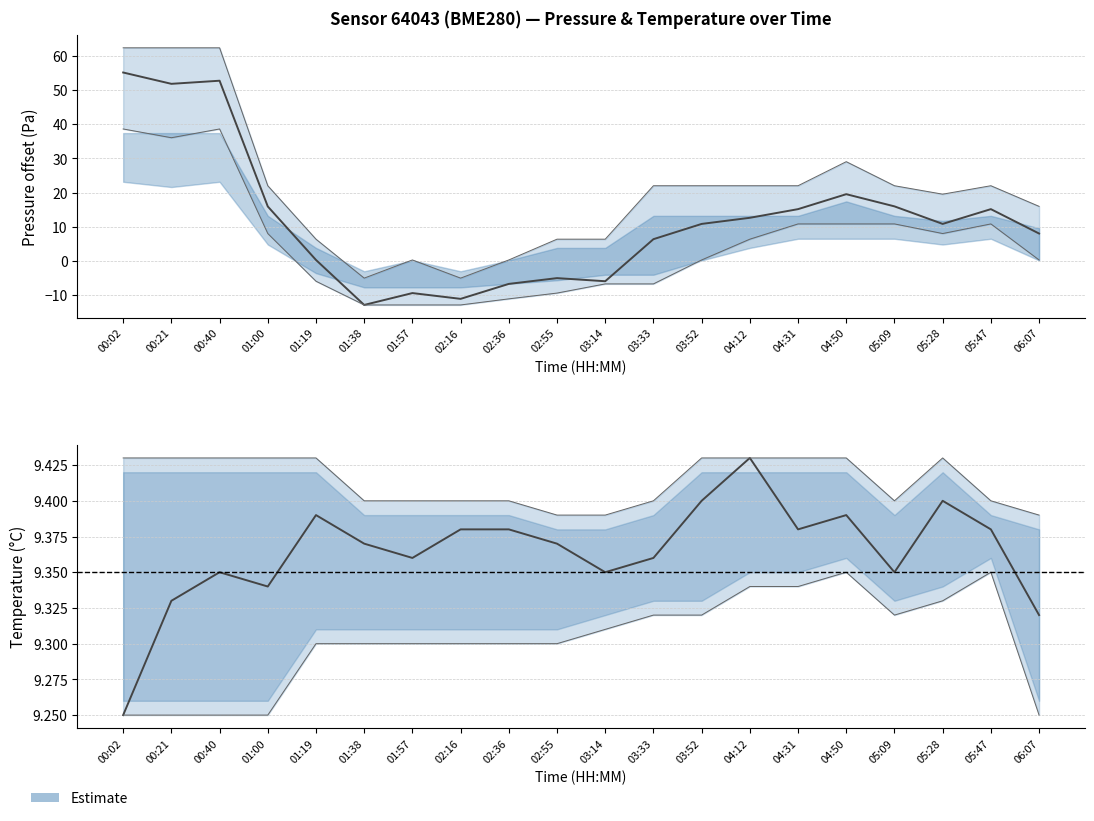

What is the difference between the pressure_lower values at 03:14 and 01:38?

6.1